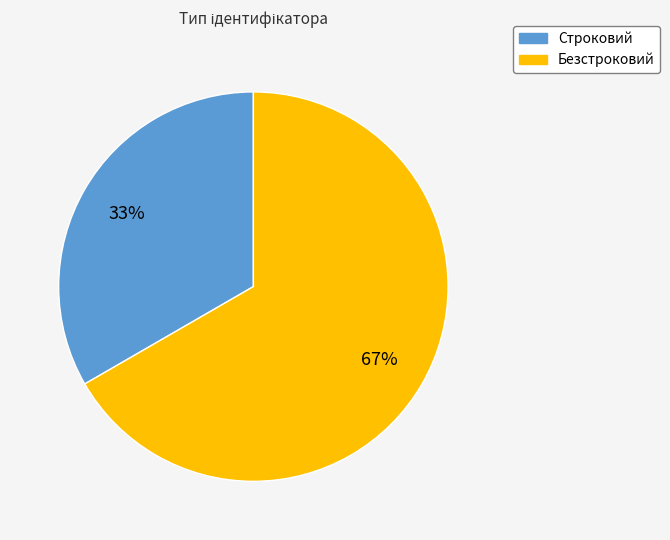

Combined, do Безстроковий and Строковий account for over 50%?

Yes